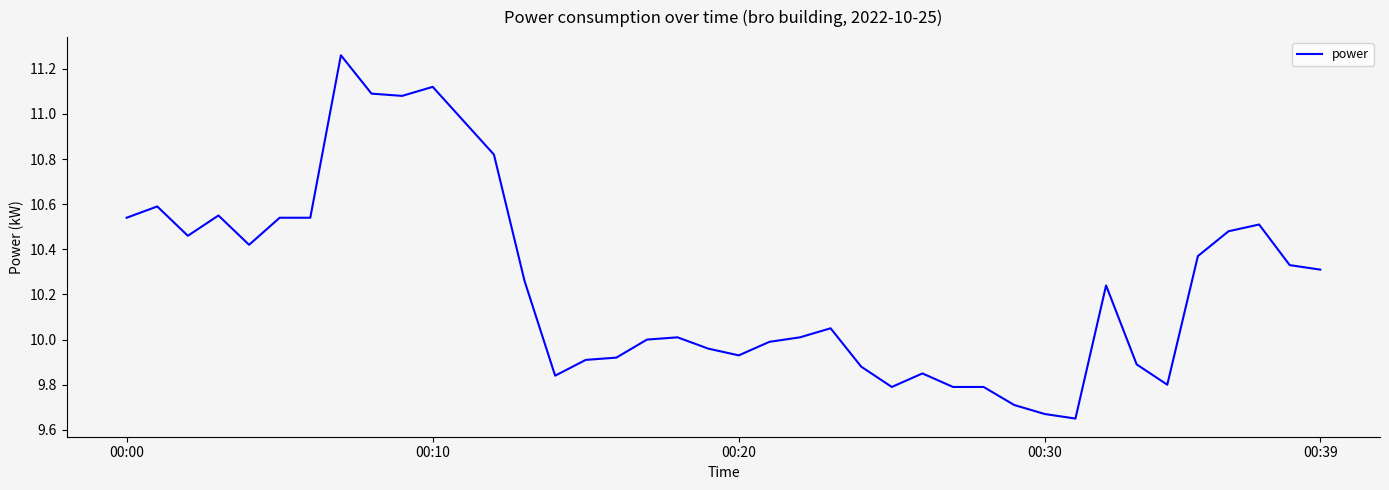

What is the difference between the maximum and minimum values?

1.6